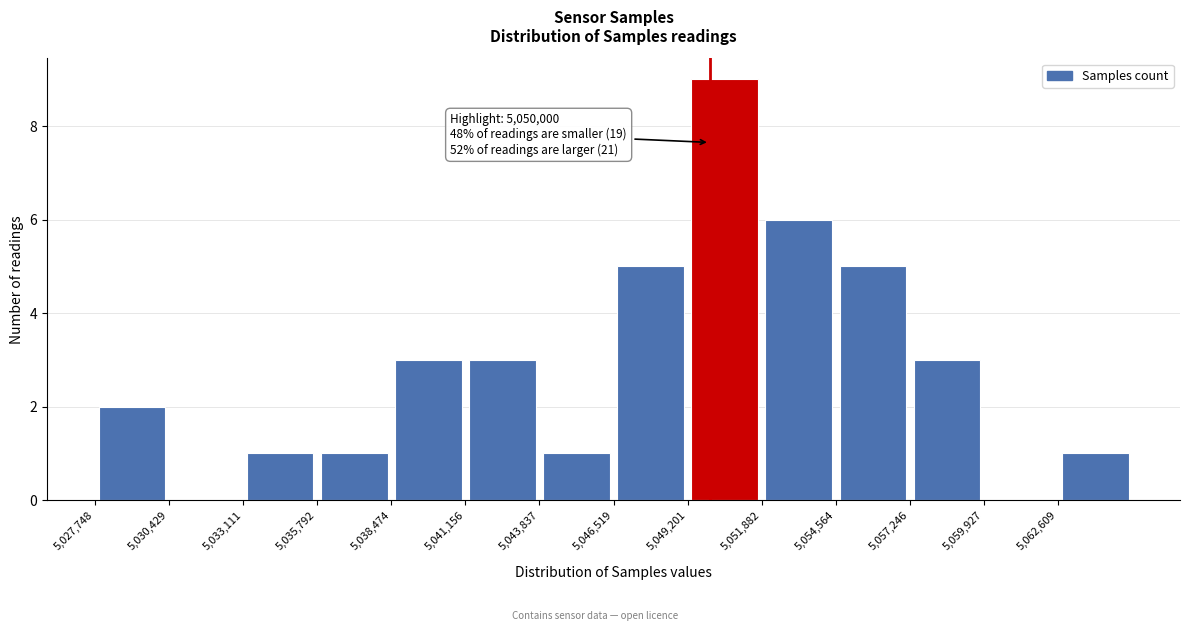

Which range on the x-axis has the tallest bar?

5049000 to 5052000